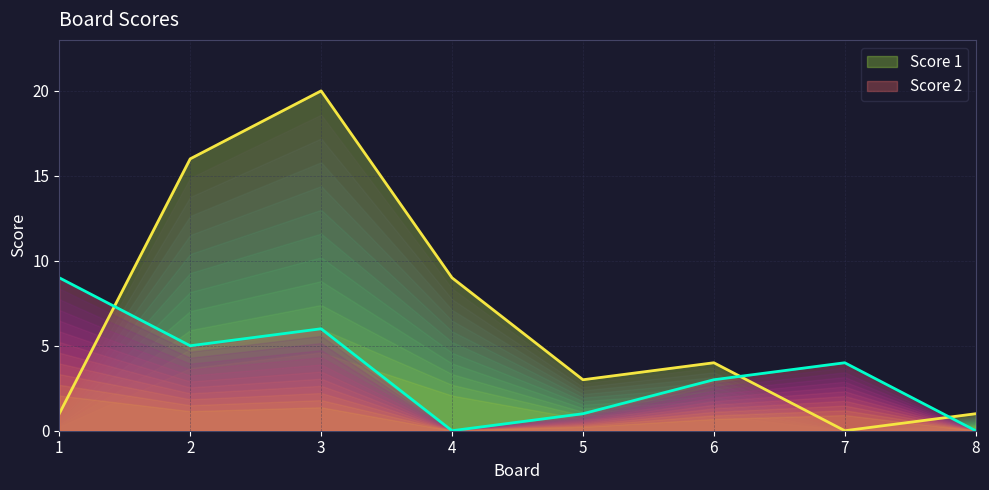

The value of Score 1 at 7 is 13. True or false?

False